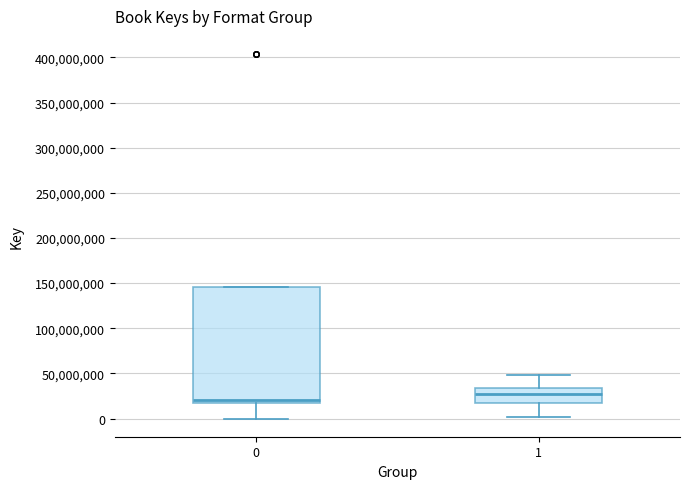

Where does the lower whisker of the box at x = 0 end on the y-axis? The values are not printed on the chart, so give them approximately, as read against the axis.

0